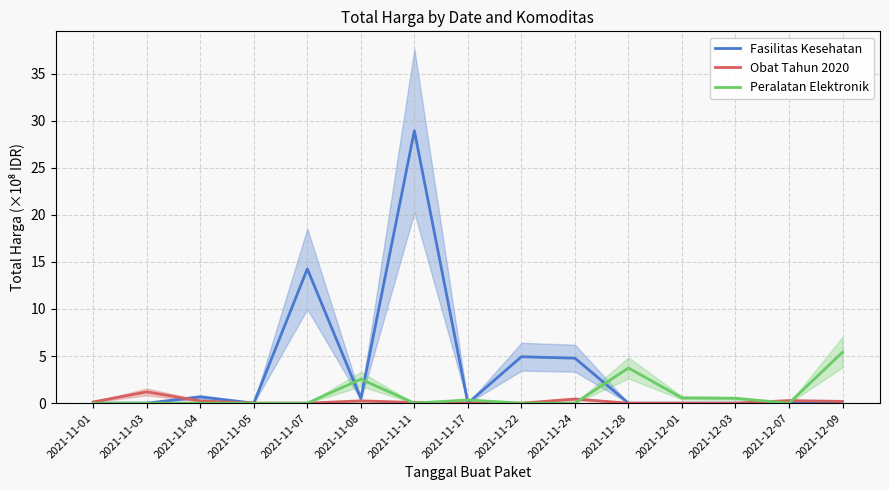

Where is the first local minimum for Fasilitas Kesehatan?

2021-11-05